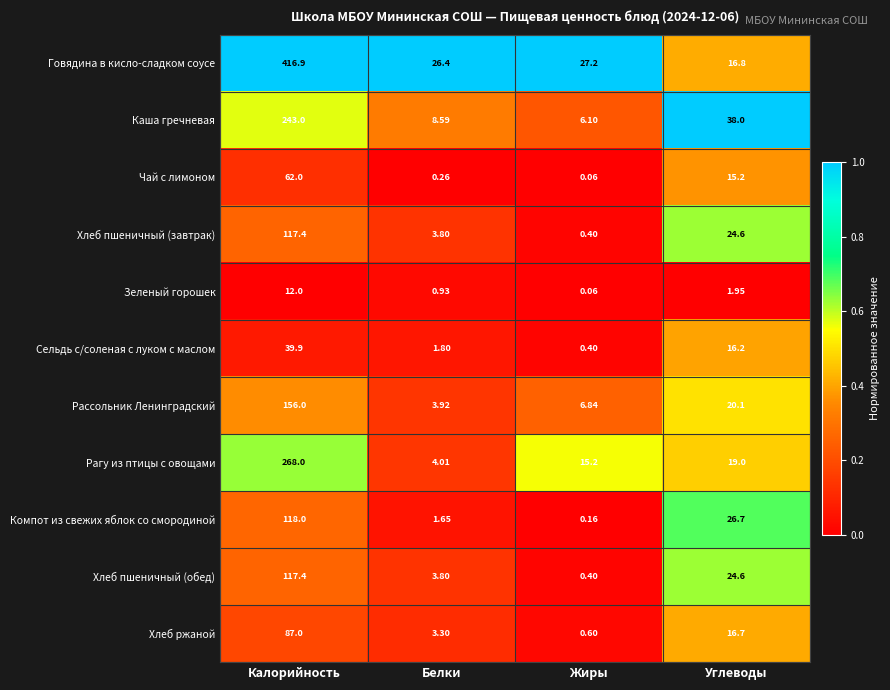

Which series has the largest total across all categories?

Говядина в кисло-сладком соусе